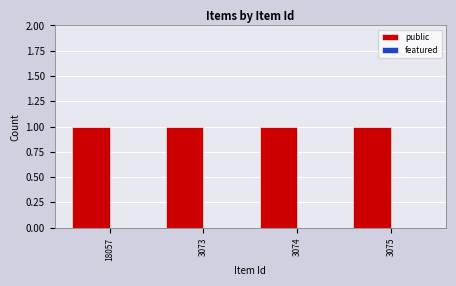

At 3074, list the series in order from smallest to largest.

featured, public